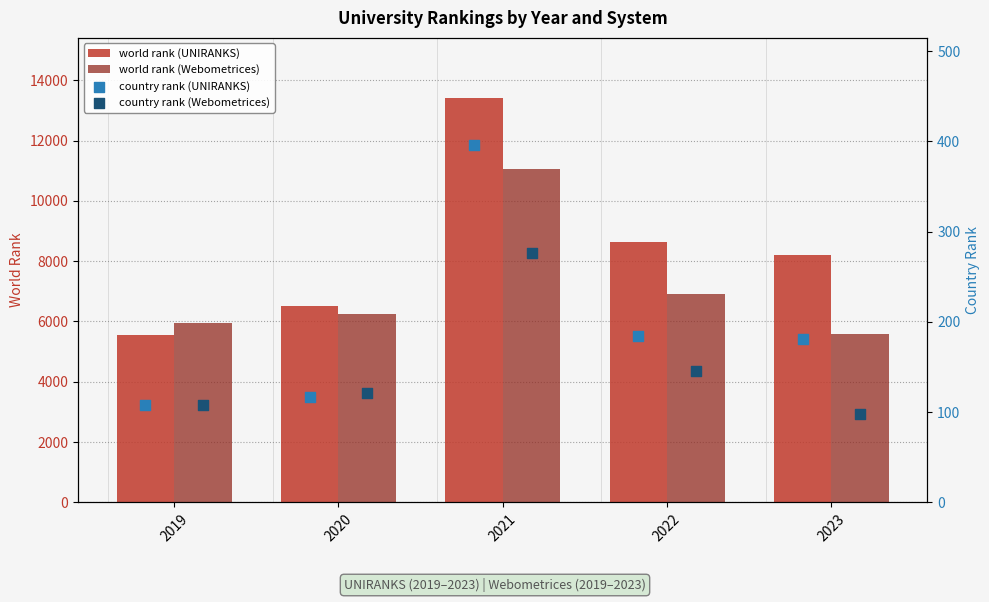

What are all the series names shown in the legend?

world rank (UNIRANKS), world rank (Webometrices), country rank (UNIRANKS), country rank (Webometrices)